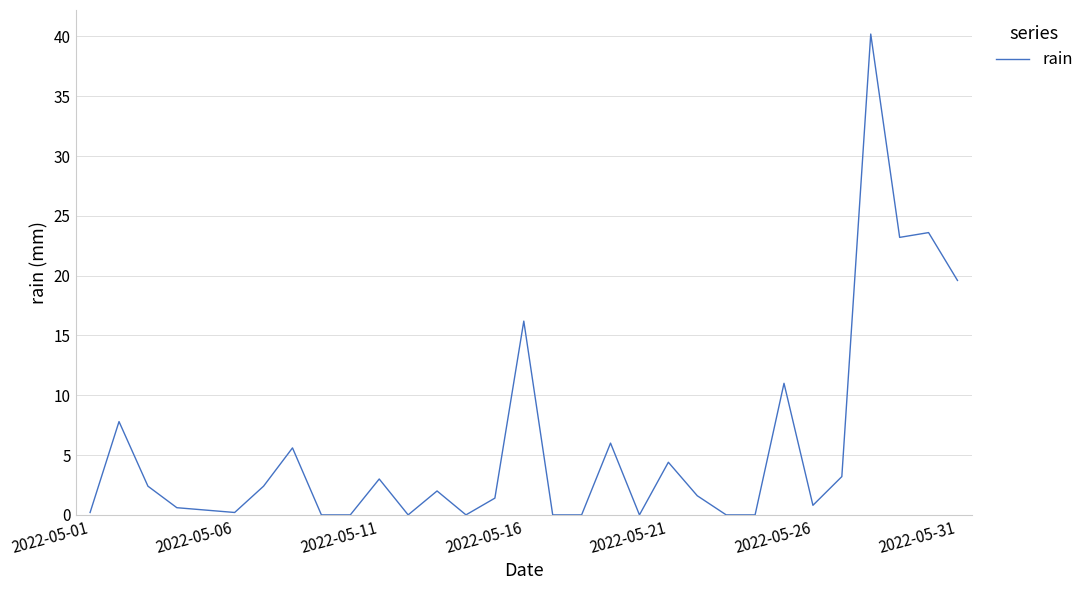

What is the maximum value shown in the chart?

40.2